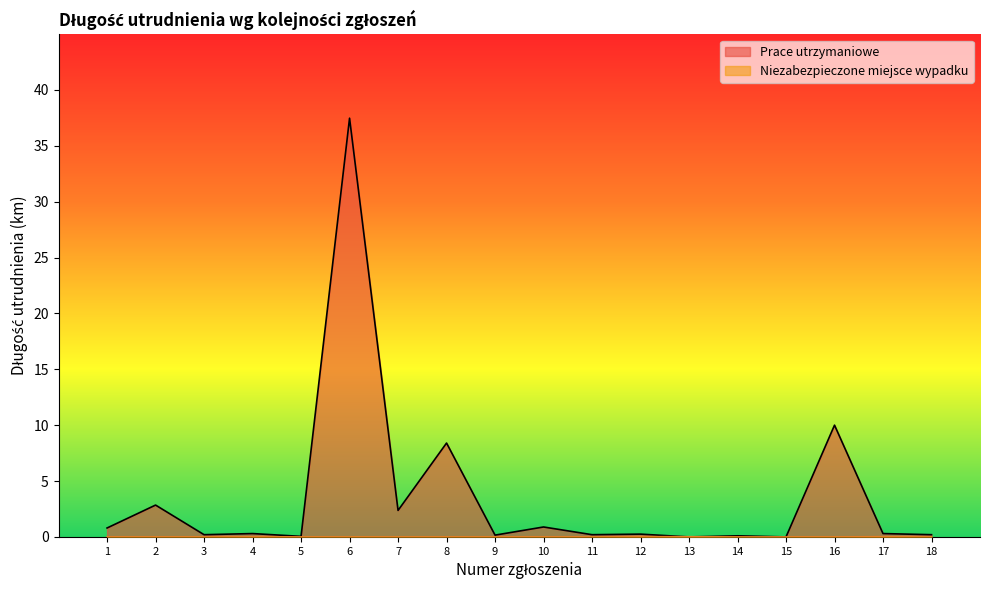

How many interior local peaks does the Niezabezpieczone miejsce wypadku series have?

2